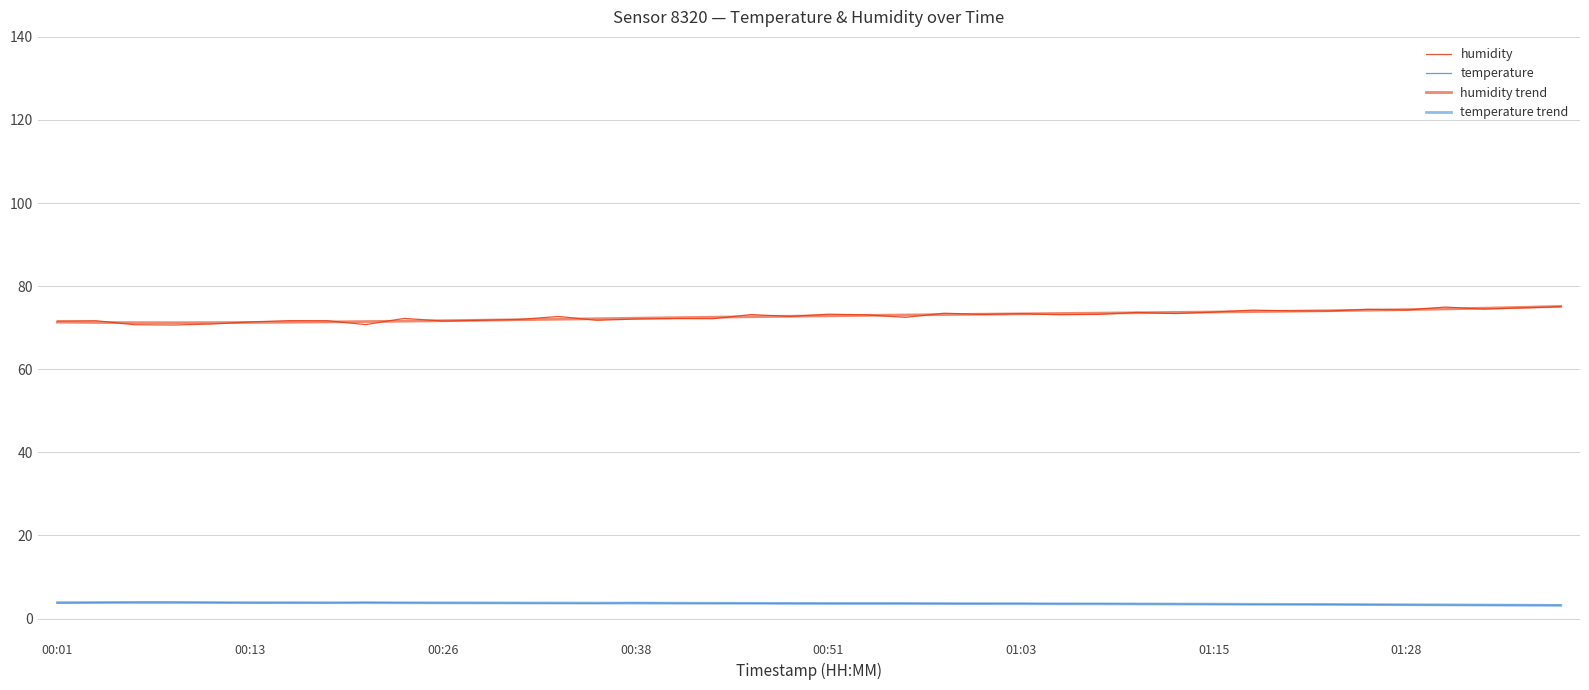

Does the chart have visible grid lines?

Yes